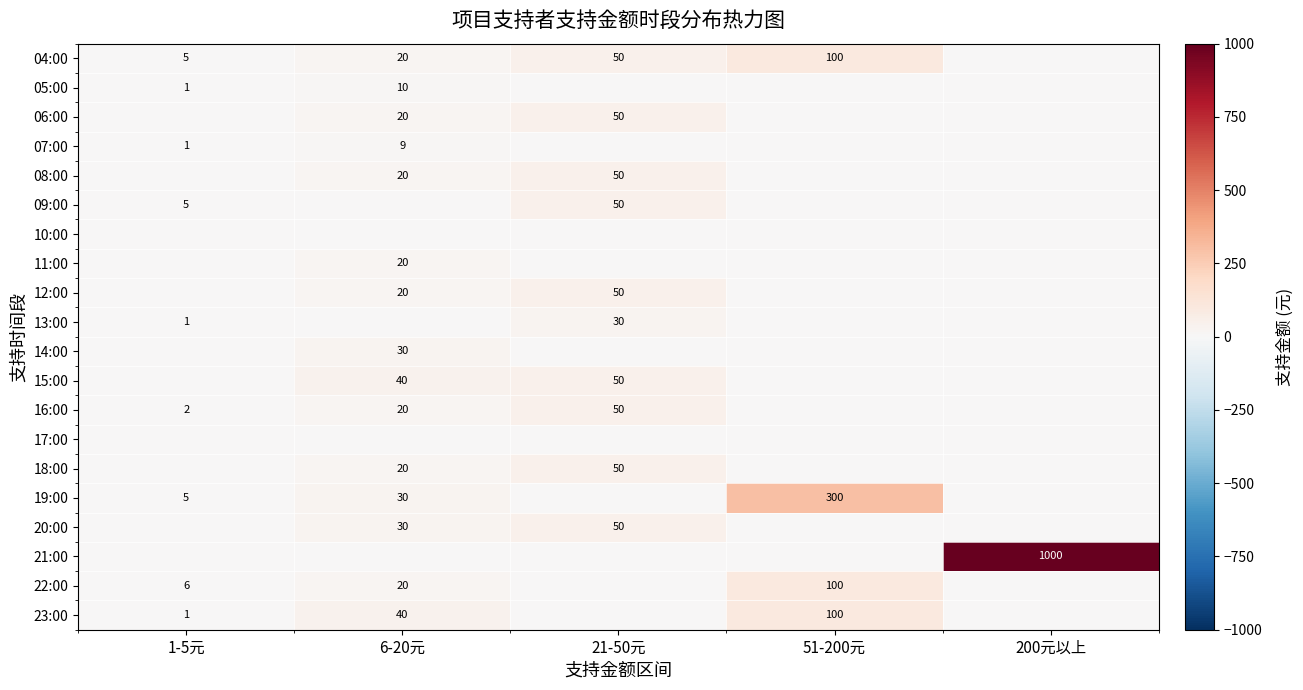

What is the sum of the 04:00 values at 51-200元 and 1-5元?

105